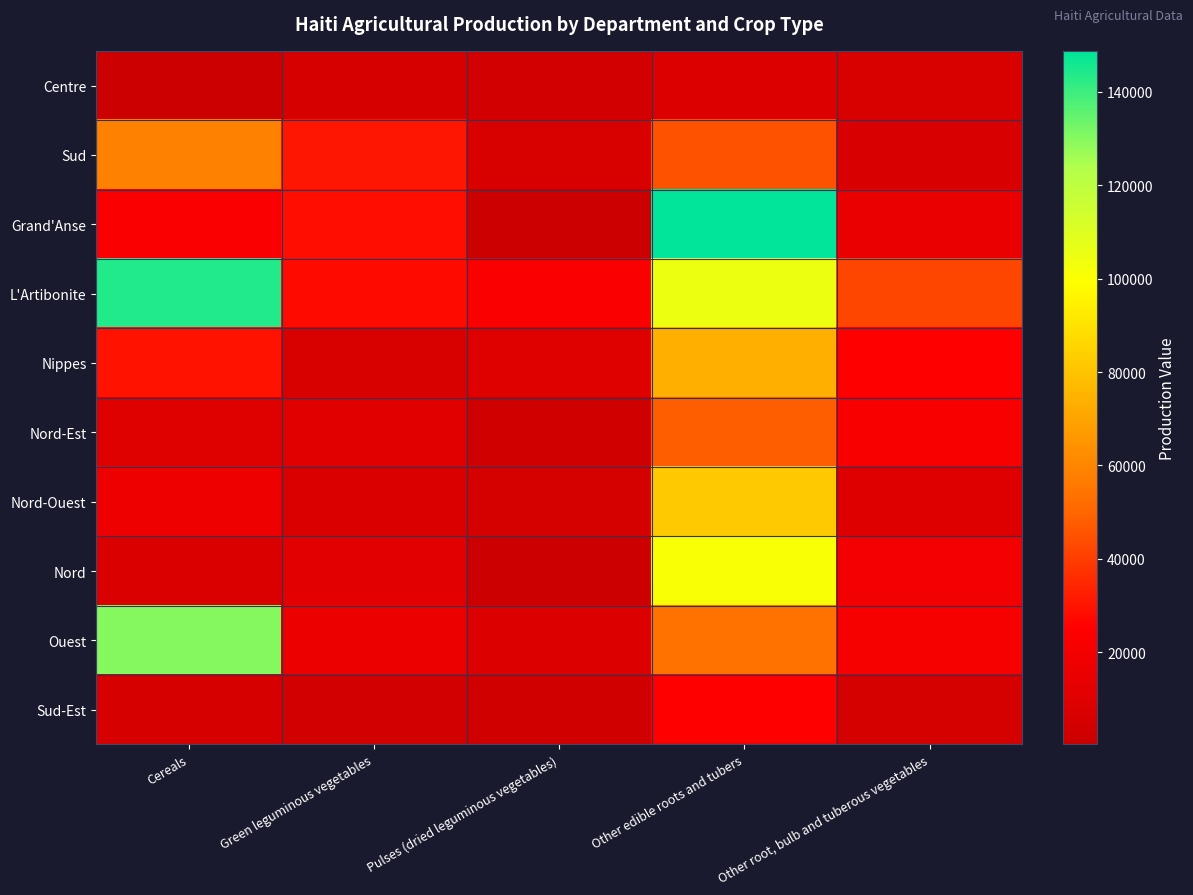

What is the total value across all series at Pulses (dried leguminous vegetables)?

62625.9